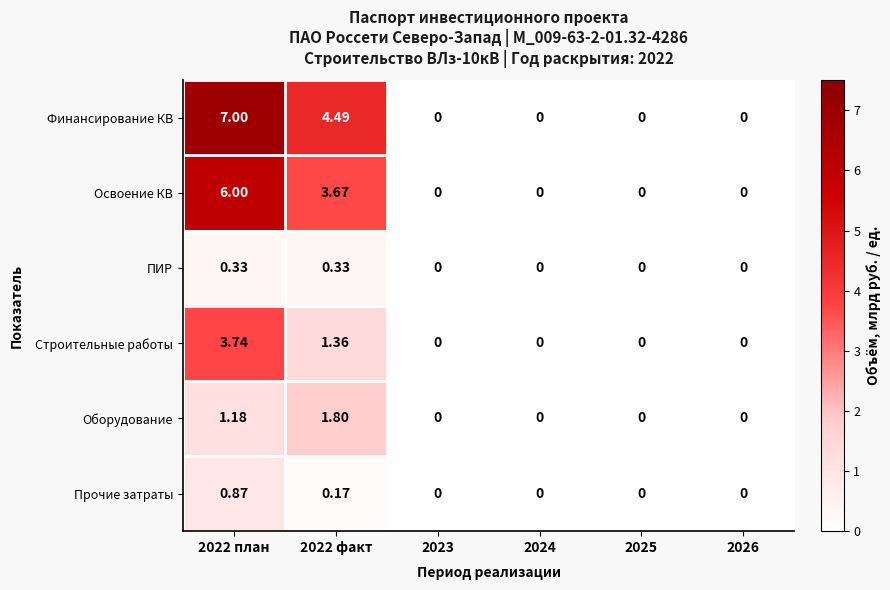

Which series has the widest spread of values?

Финансирование КВ